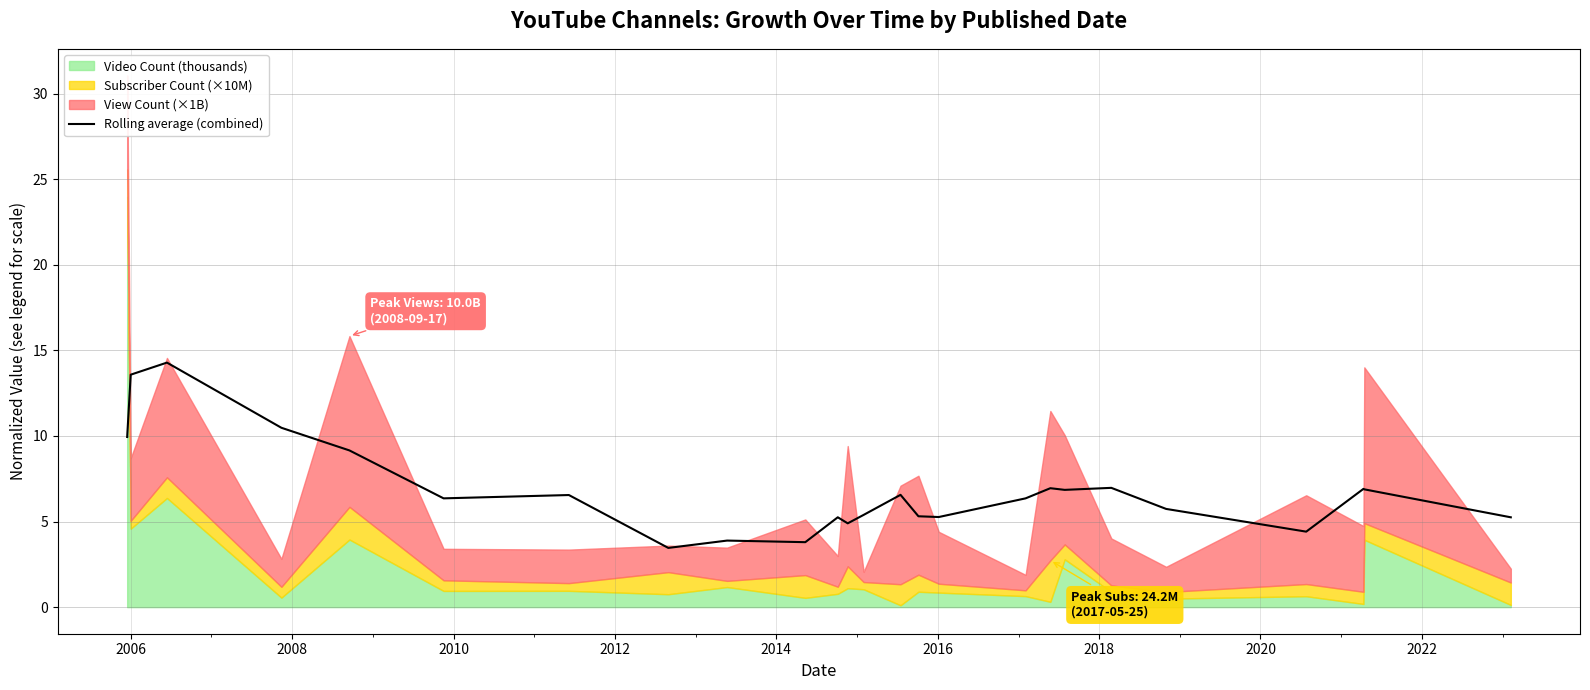

What is the lowest value of the Rolling average (combined) series?

3.5